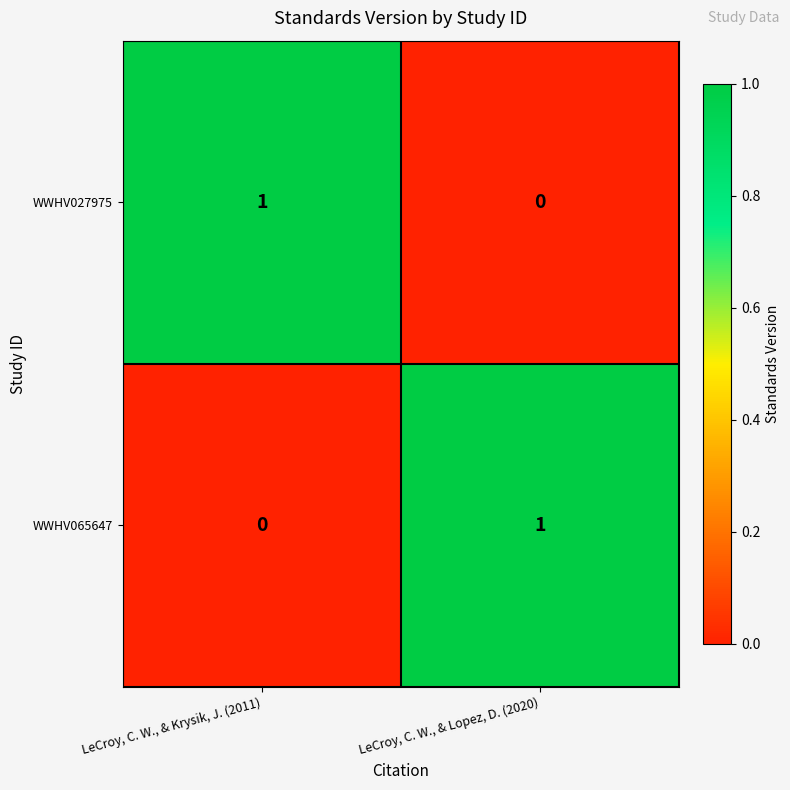

How many distinct data groups are displayed?

2